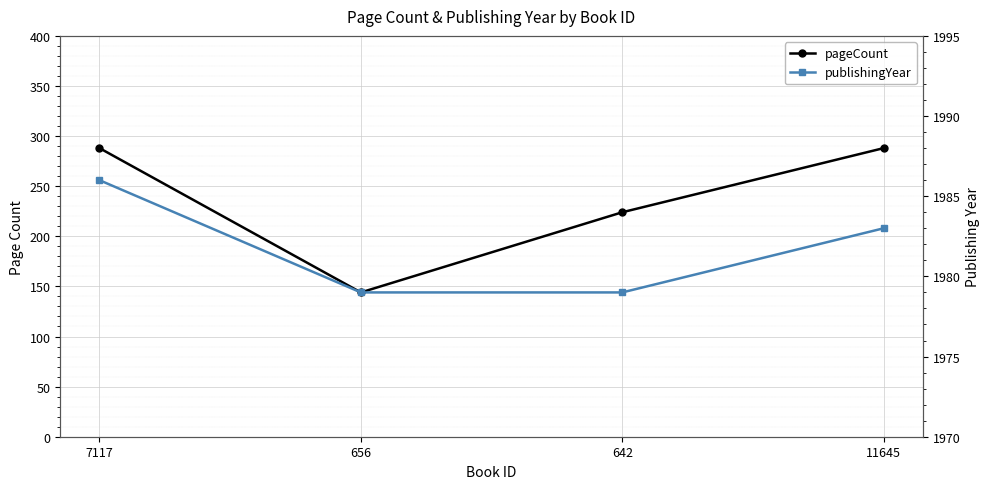

Which series has the widest spread of values?

pageCount